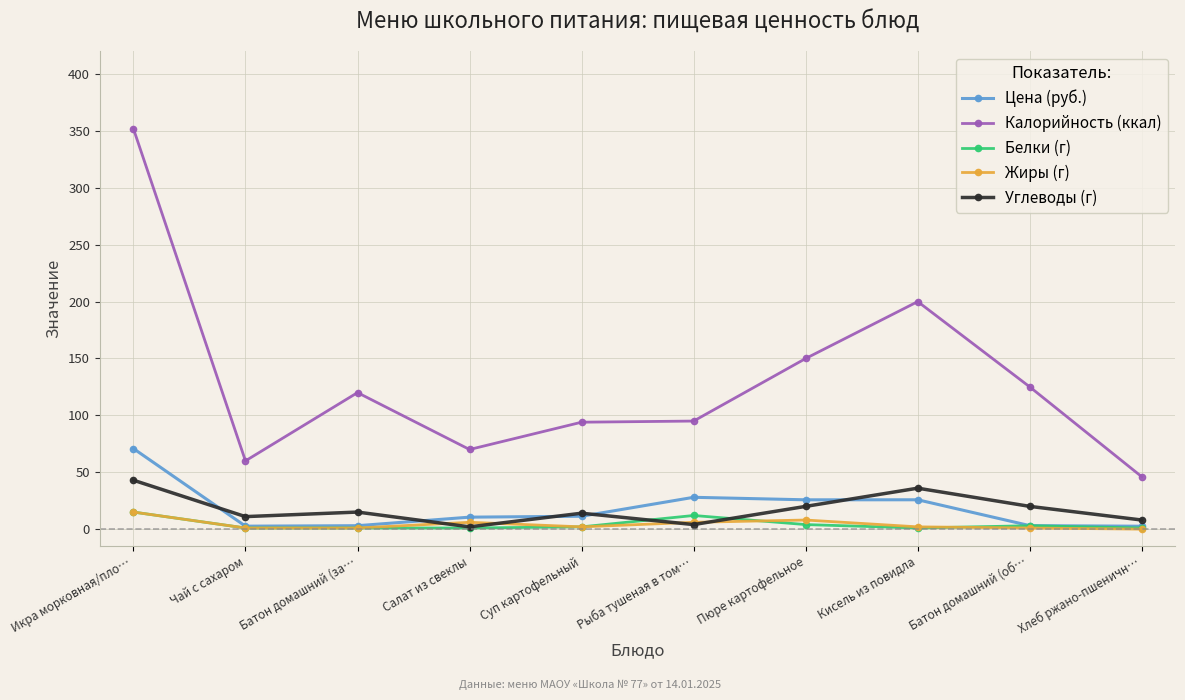

Which category has the highest value in the Углеводы (г) series?

Икра морковная/пло…